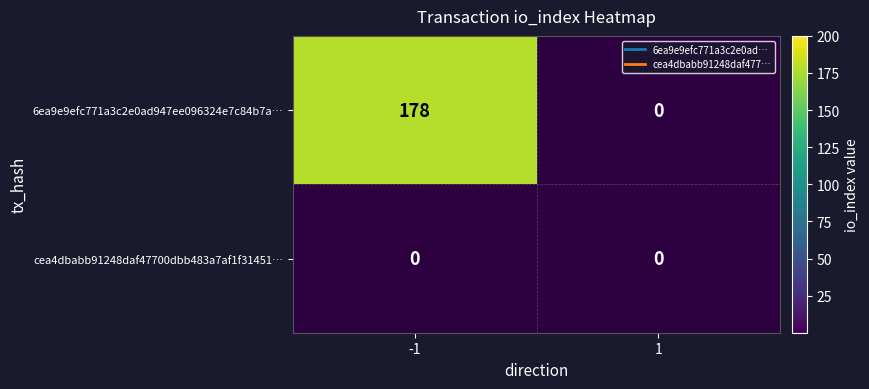

At 1, list the series in order from largest to smallest.

6ea9e9efc771a3c2e0ad947ee096324e7c84b7a, cea4dbabb91248daf47700dbb483a7af1f31451